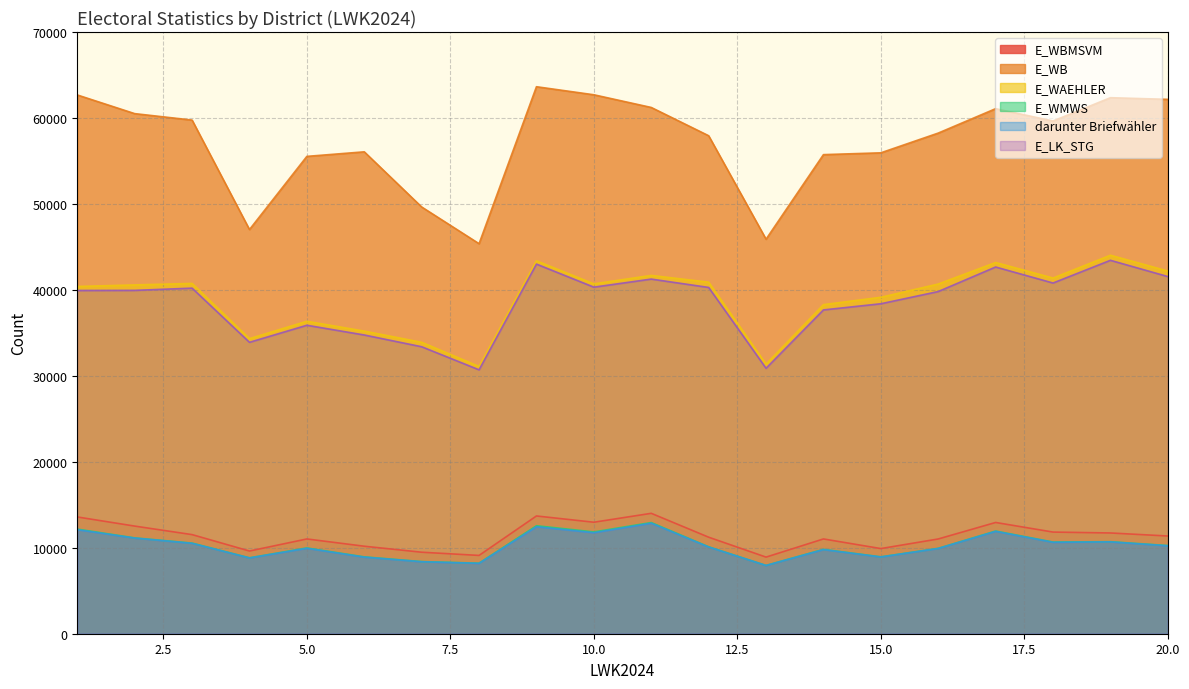

At how many categories does at least one series exceed 29803?

20